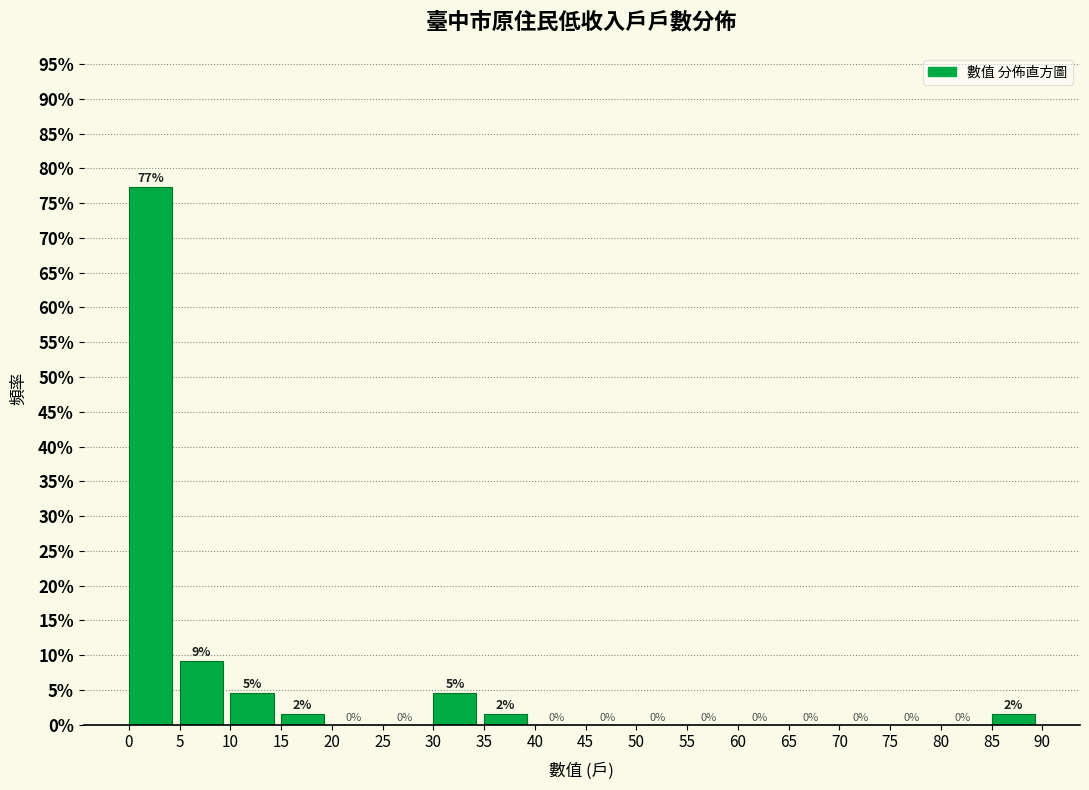

Which range on the x-axis has the tallest bar?

0 to 5